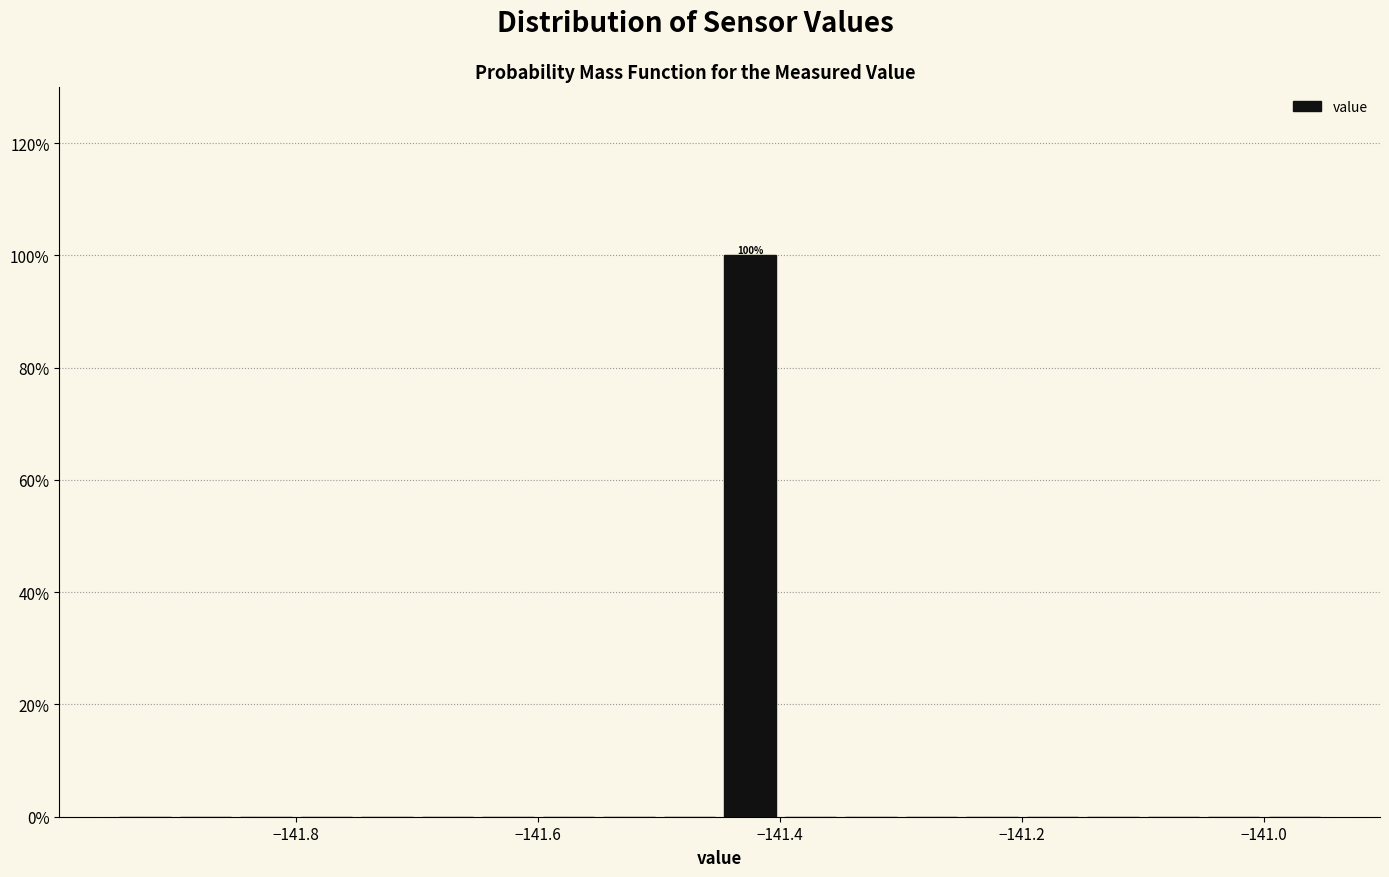

Around what value on the x-axis is the tallest bar? Give the approximate position of its centre, as read against the axis.

-141.42